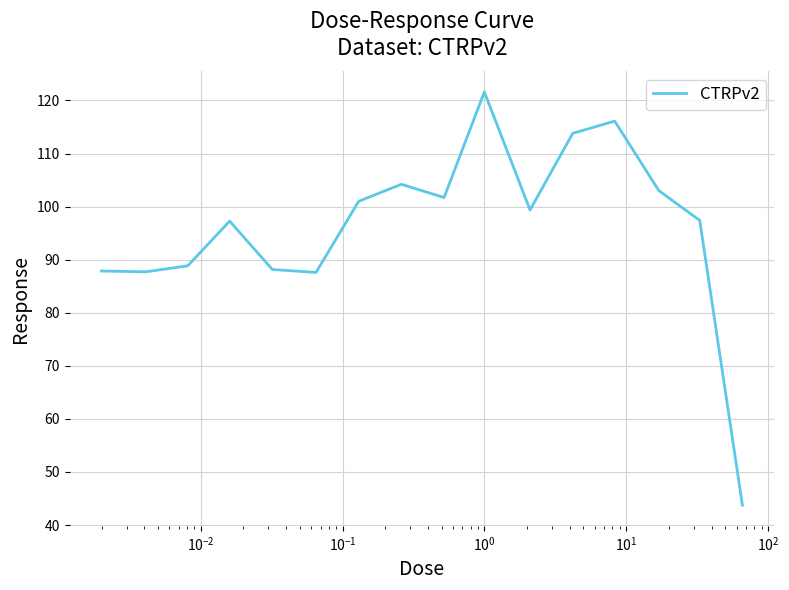

What is the average value?

96.2